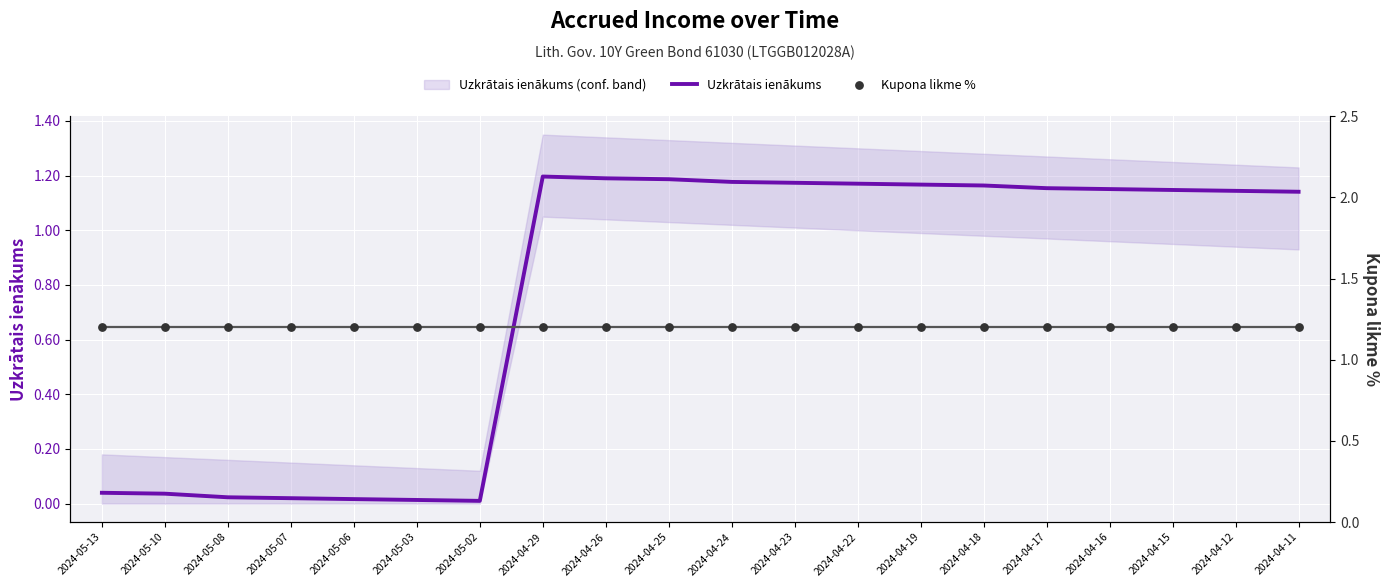

What are all the series names shown in the legend?

Uzkrātais ienākums, Kupona likme %